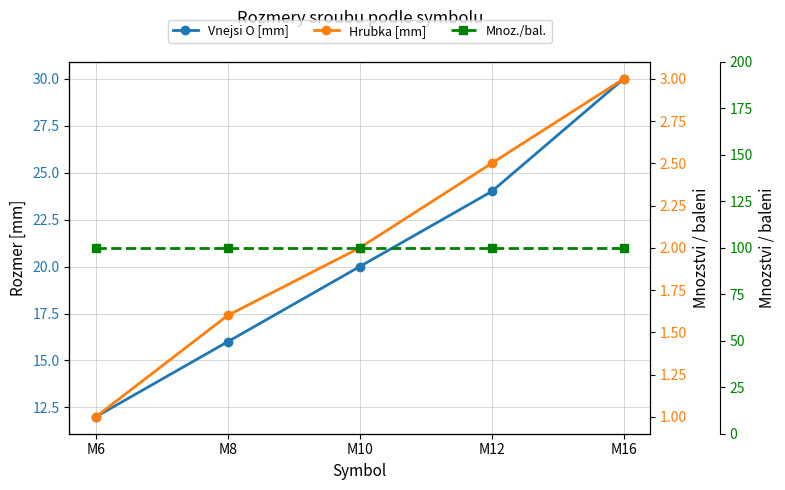

How many values in the Hrubka [mm] series exceed 2?

2